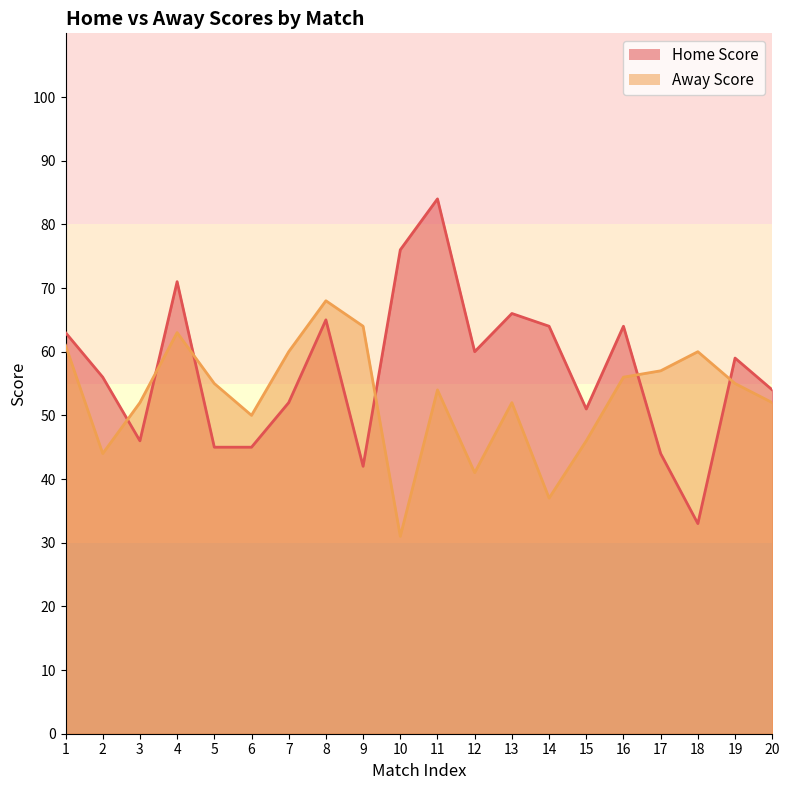

List the series in order of their overall mean, lowest first.

Away Score, Home Score